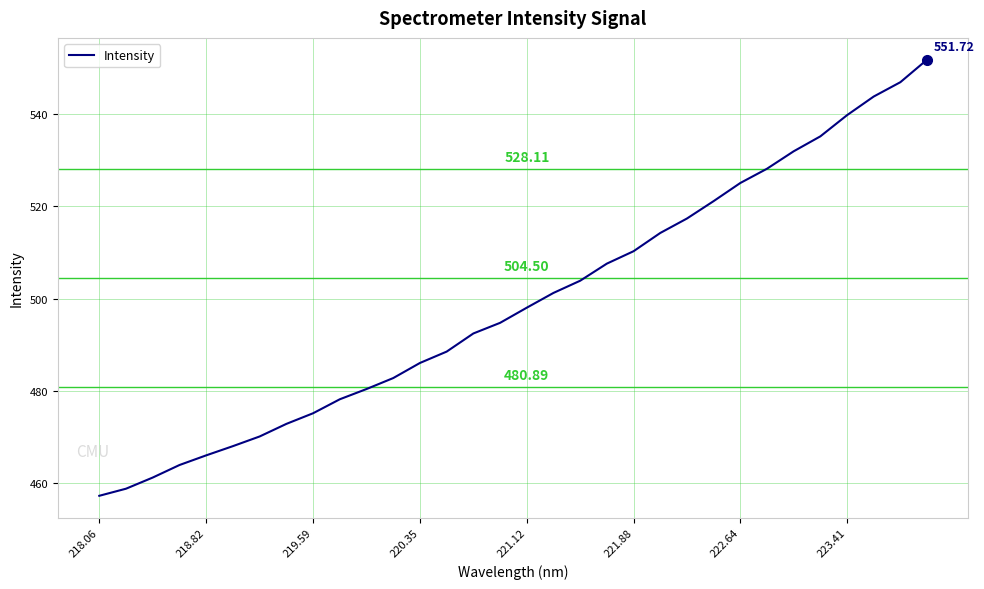

What is the difference between the maximum and minimum values?

94.4